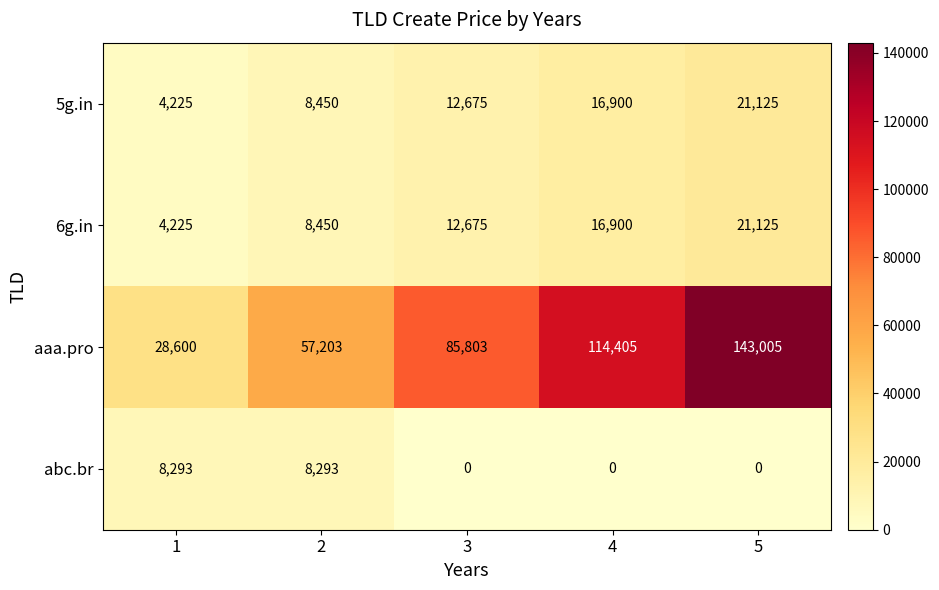

Which series has the largest total across all categories?

aaa.pro